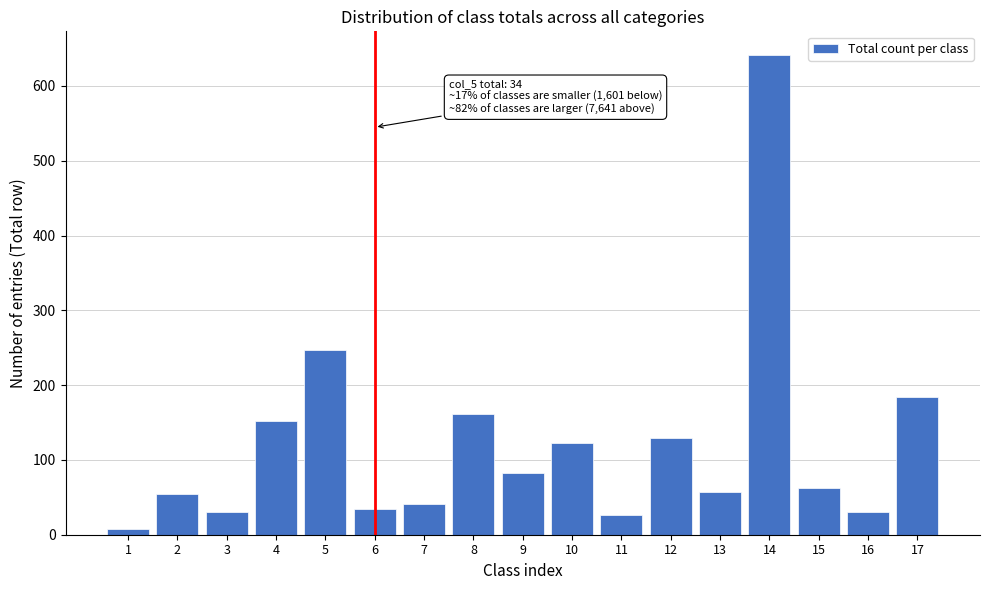

What is the greatest value displayed?

641